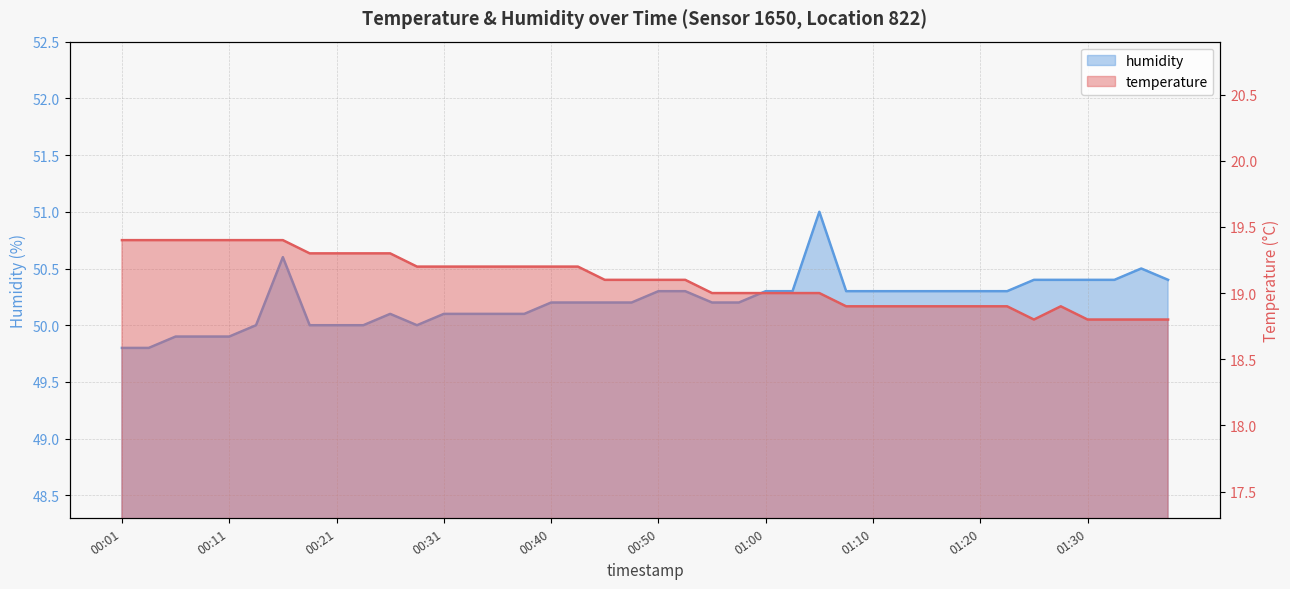

At which label is temperature closest to 19?

00:55